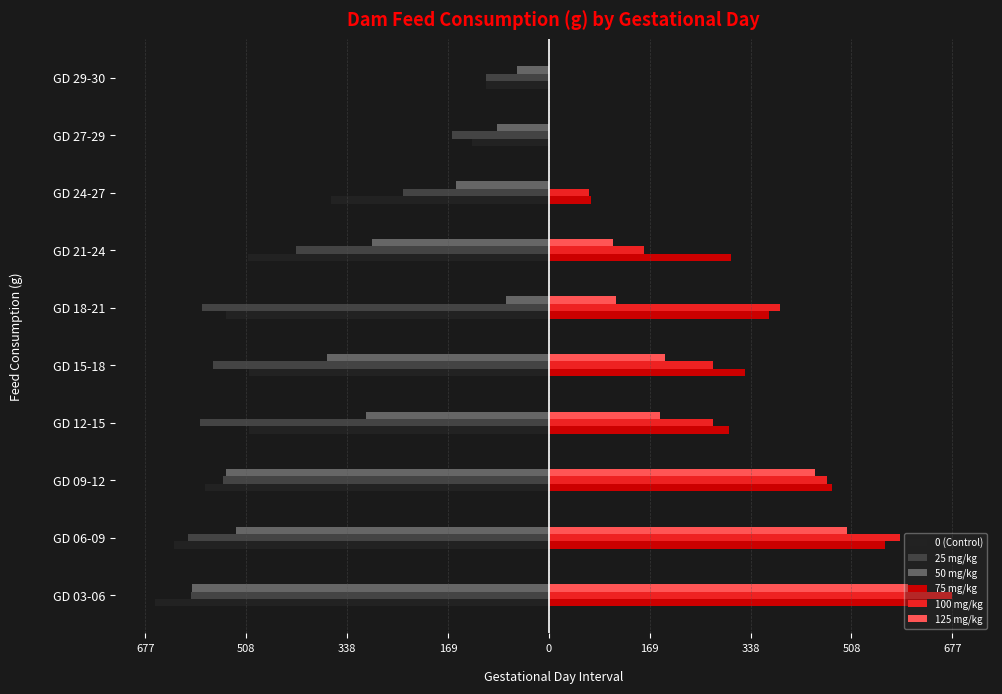

What are all the series names shown in the legend?

0 (Control), 25 mg/kg, 50 mg/kg, 75 mg/kg, 100 mg/kg, 125 mg/kg